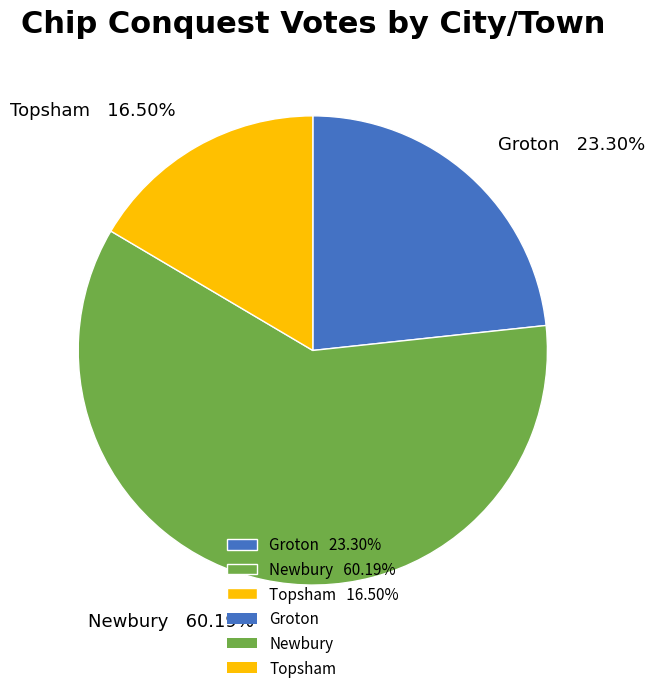

Which slice represents more than half of the pie?

Newbury